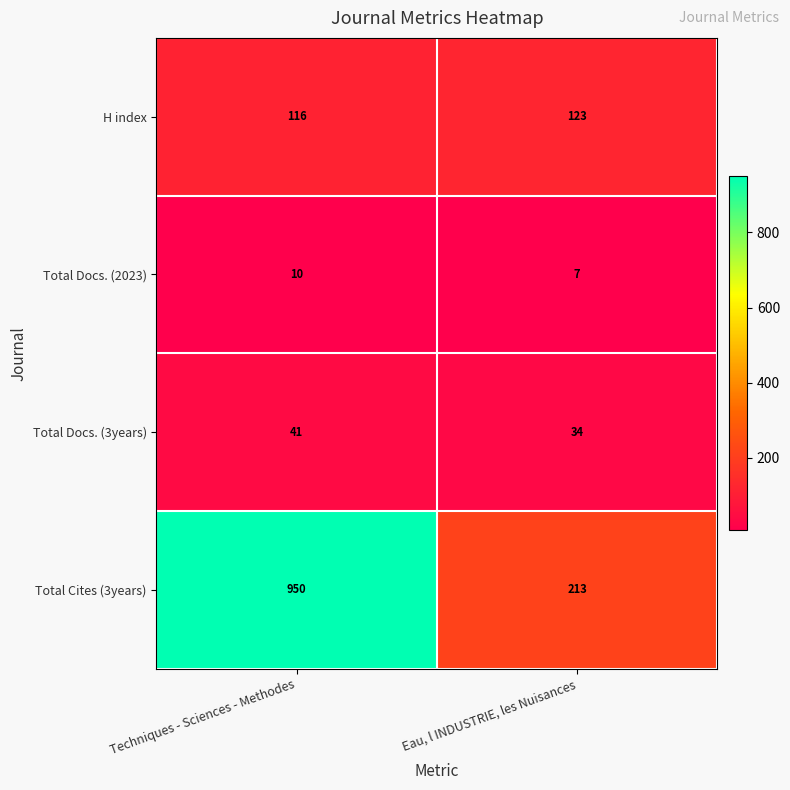

Rank the series at Techniques - Sciences - Methodes from lowest to highest value.

Total Docs. (2023), Total Docs. (3years), H index, Total Cites (3years)